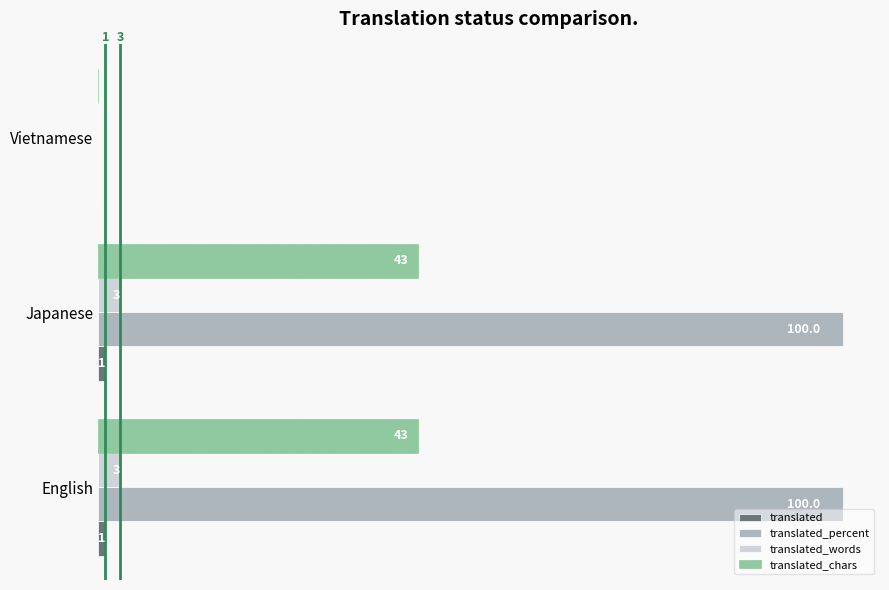

Reading left to right, list all the values displayed in this chart.

translated: 1	1	0
translated_percent: 100	100	0
translated_words: 3	3	0
translated_chars: 43	43	0